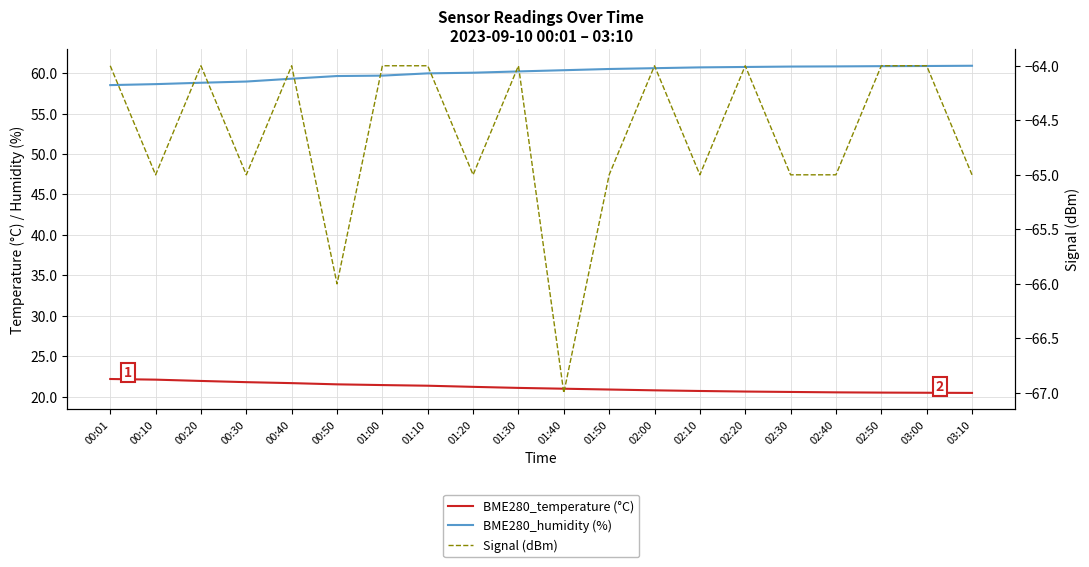

True or false: BME280_temperature (°C) and BME280_humidity (%) cross at least once.

False